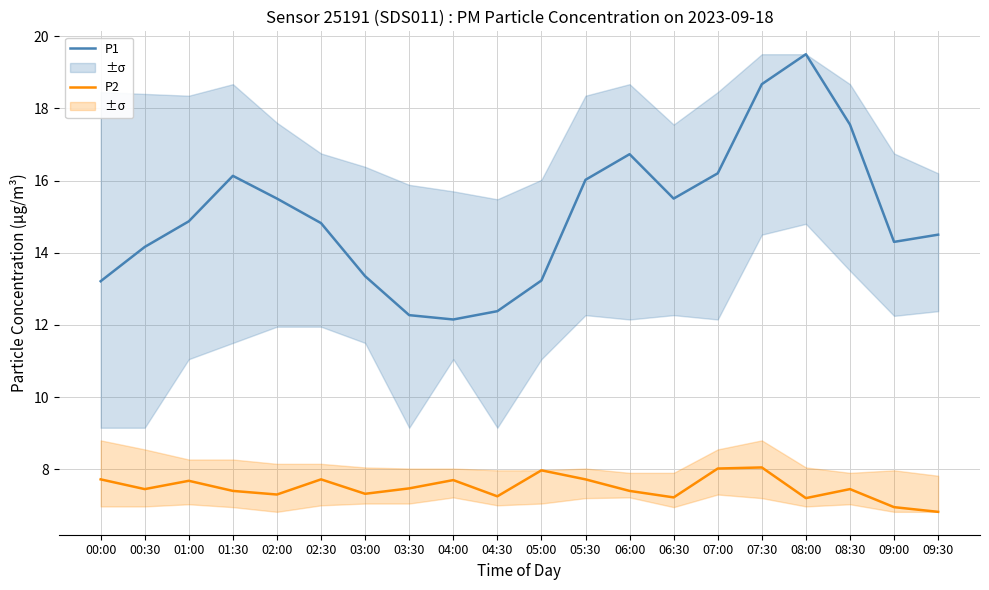

Between 08:30 and 09:00, which series saw the biggest shift?

P1